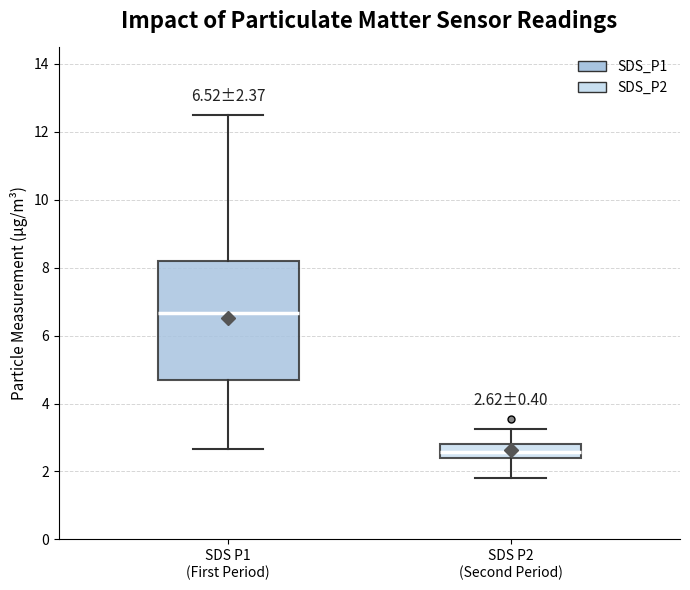

Which box is the tallest, from its lower edge to its upper edge?

SDS P1 (First Period)